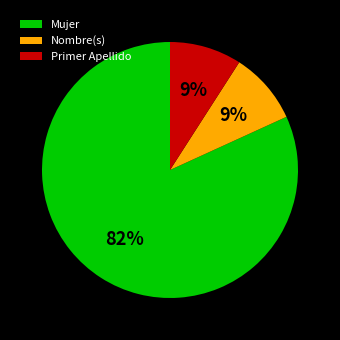

Combined, do Nombre(s) and Mujer account for over 50%?

Yes